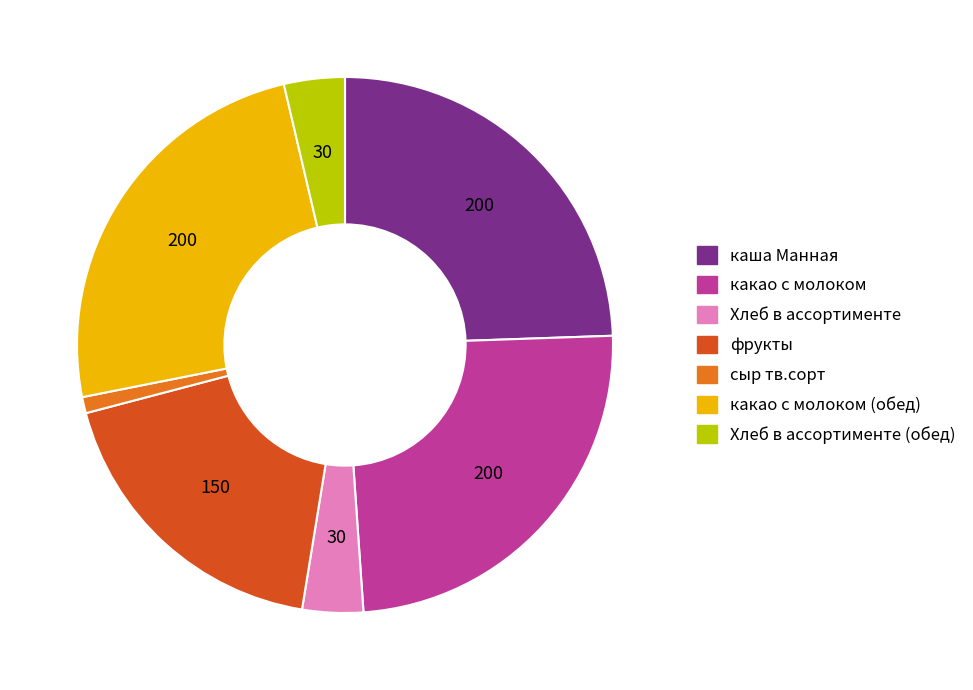

Does any single category account for the majority?

No